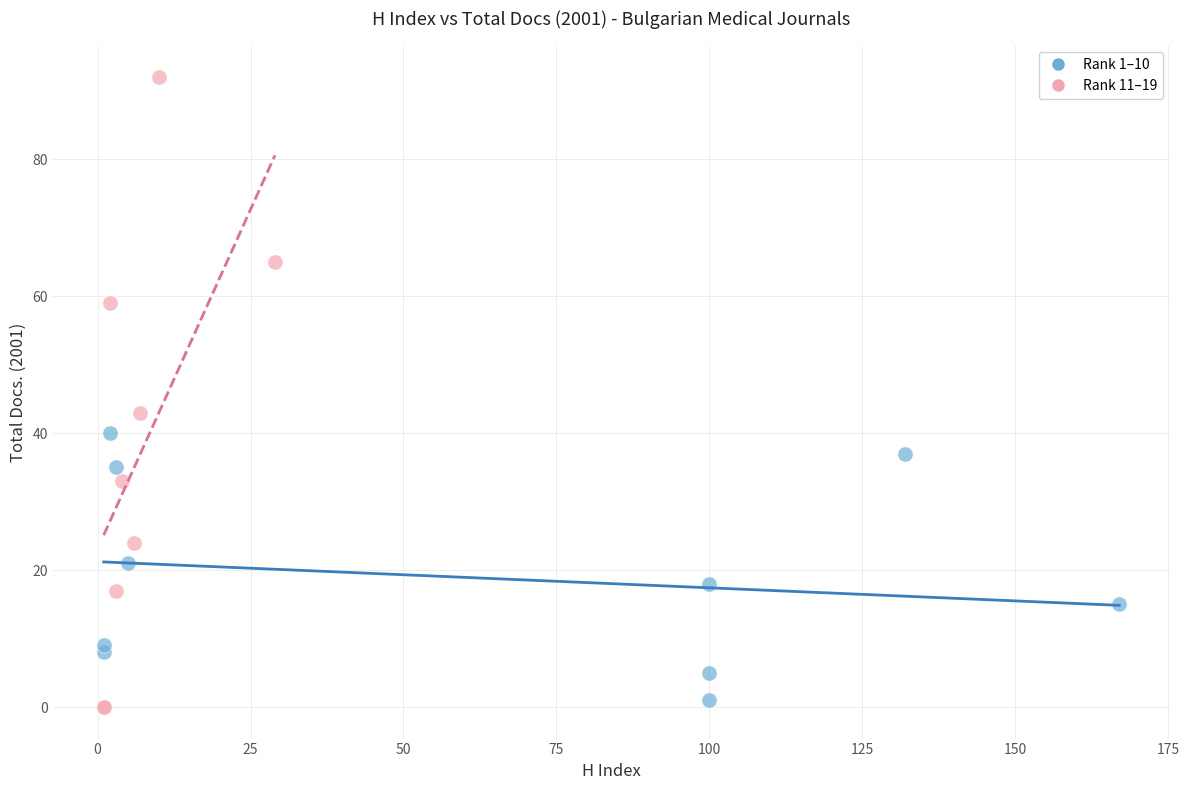

Which series has the widest spread of Y values?

Rank 11–19